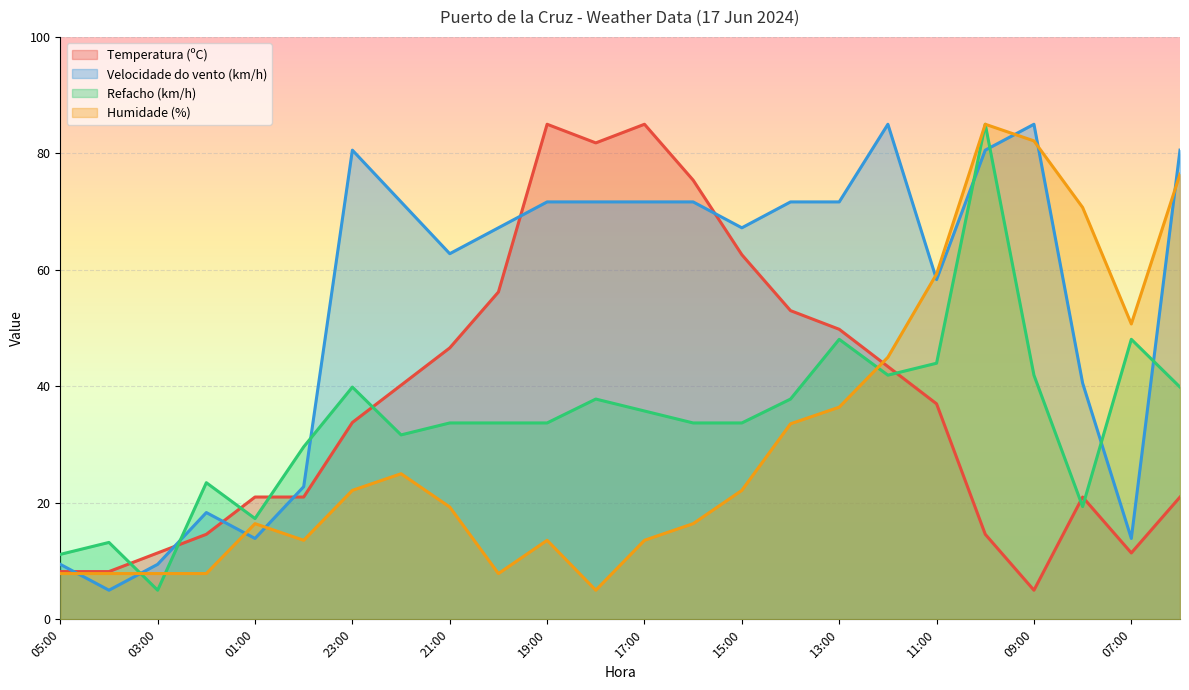

What value does the Refacho (km/h) series have at 15:00?

33.7